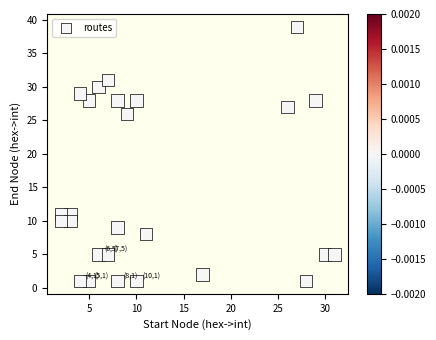

What is the range of Y values (max minus min)?

38